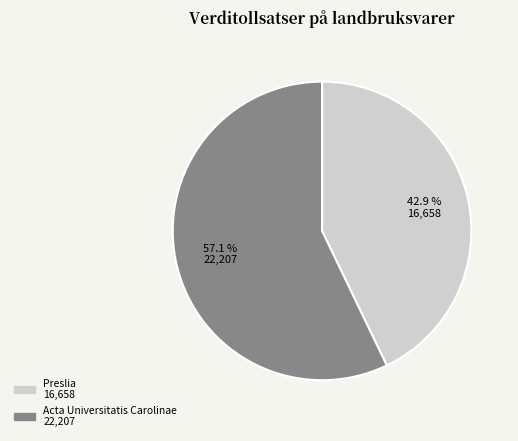

Rank the categories by value from highest to lowest.

Acta Universitatis Carolinae, Preslia